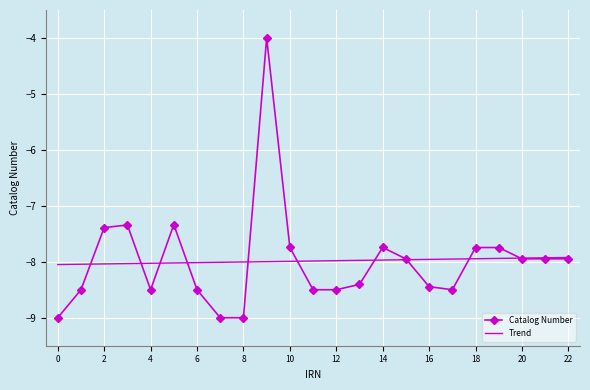

How many series are shown in this chart?

2